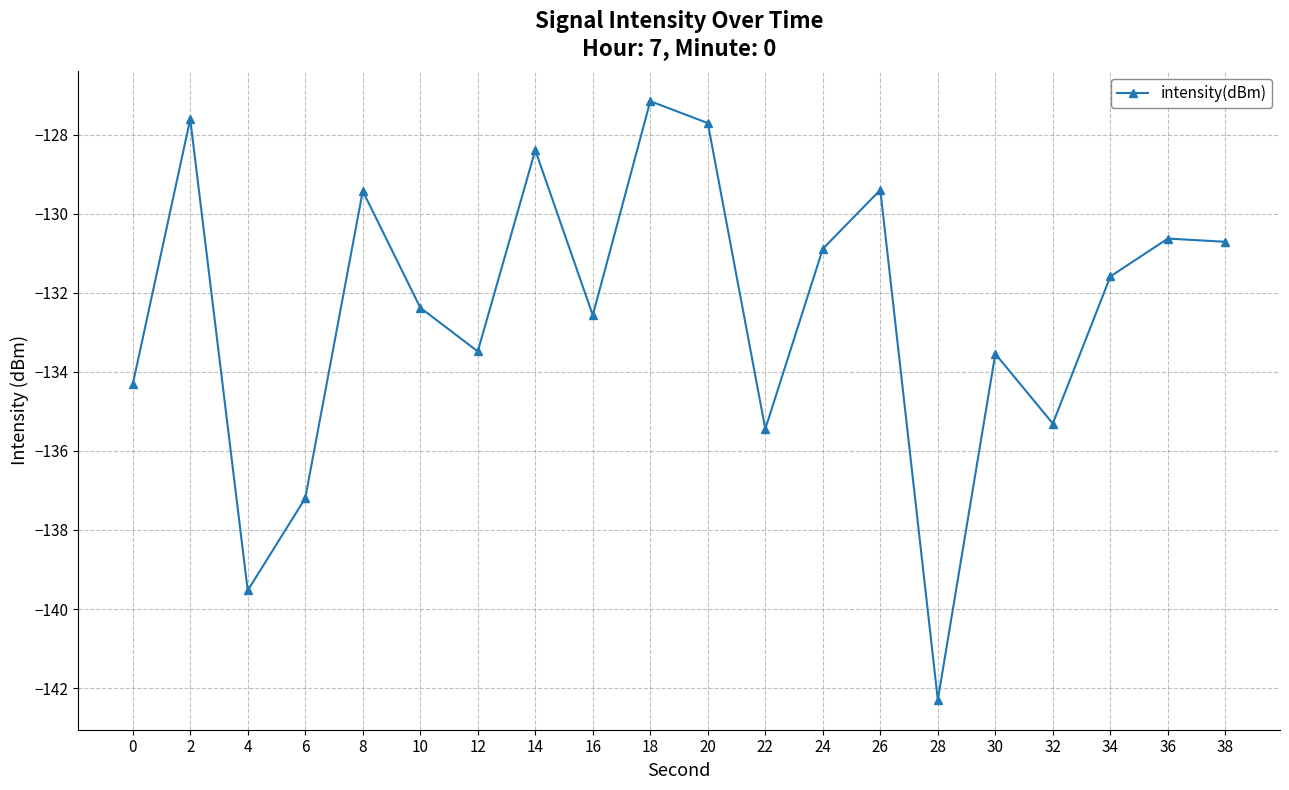

Between 28 and 16, which is larger?

16